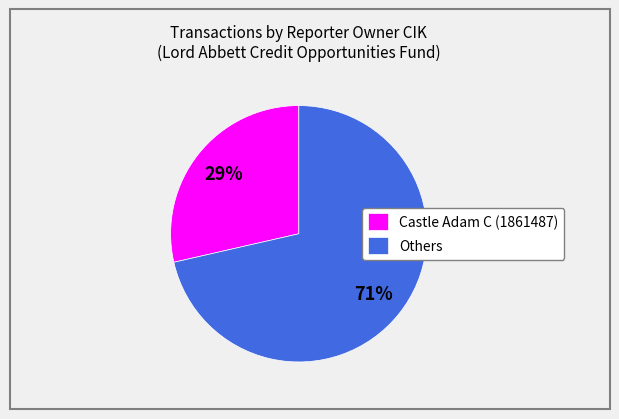

Does Others account for over 50% of the chart?

Yes